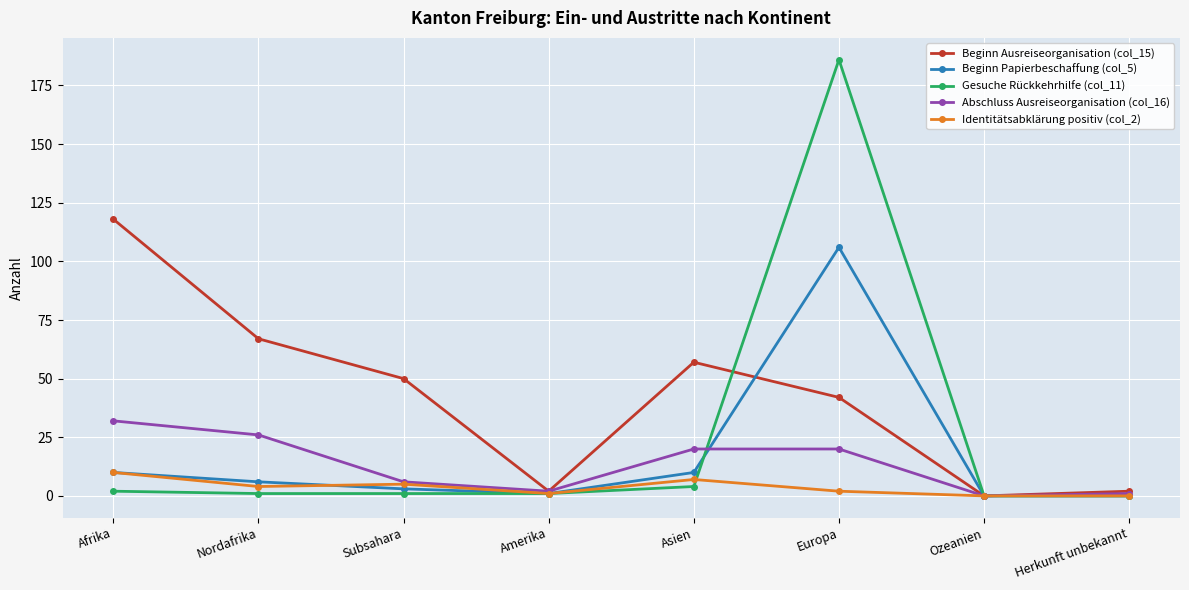

What is the maximum value shown in the chart?

186